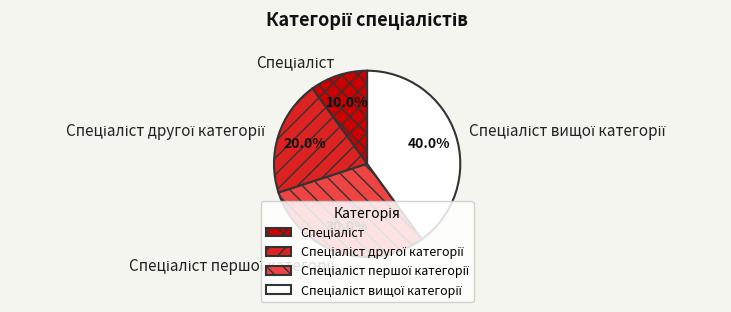

Does any single category account for the majority?

No